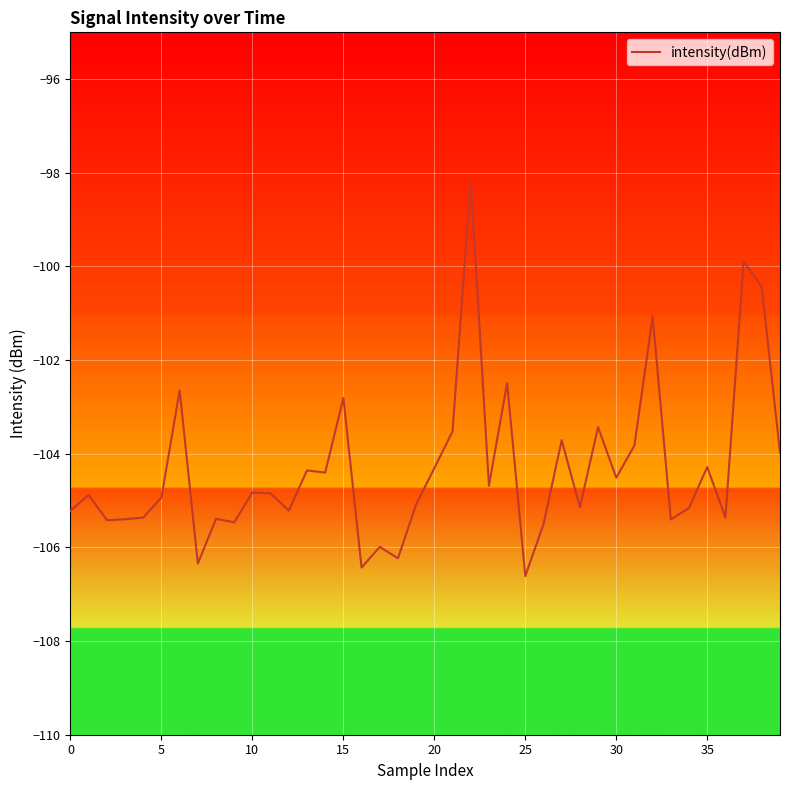

What is the average value?

-104.3